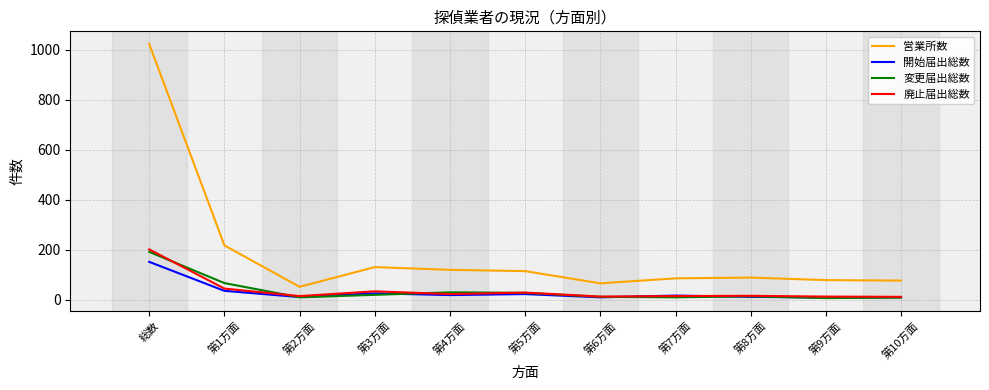

Which series has the largest range (max minus min)?

営業所数